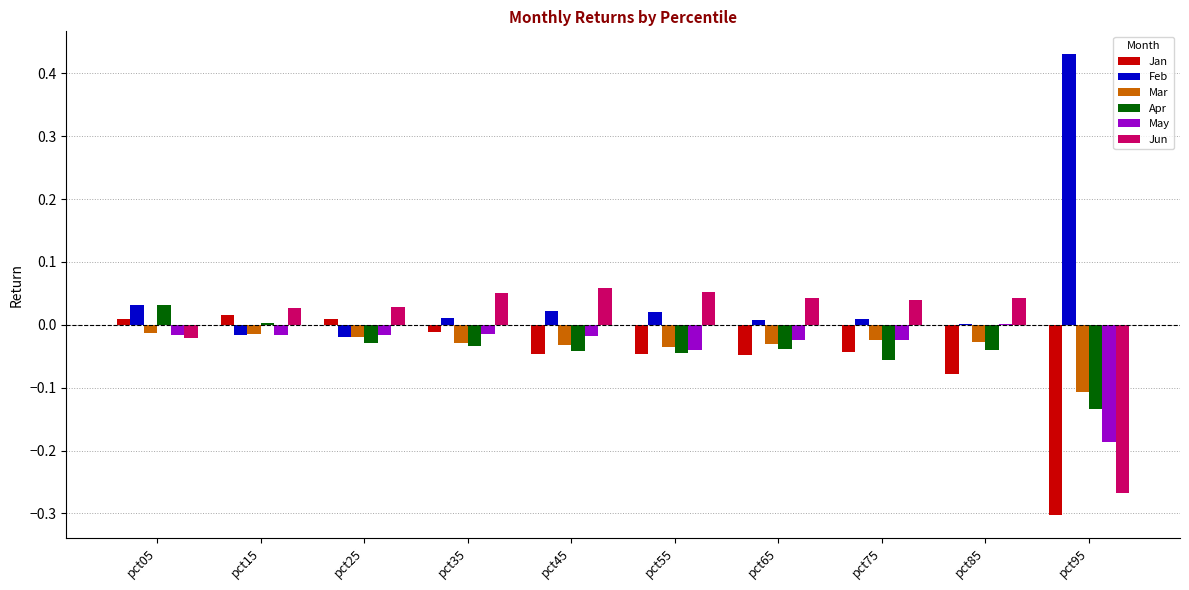

Does the chart contain stacked bars?

No